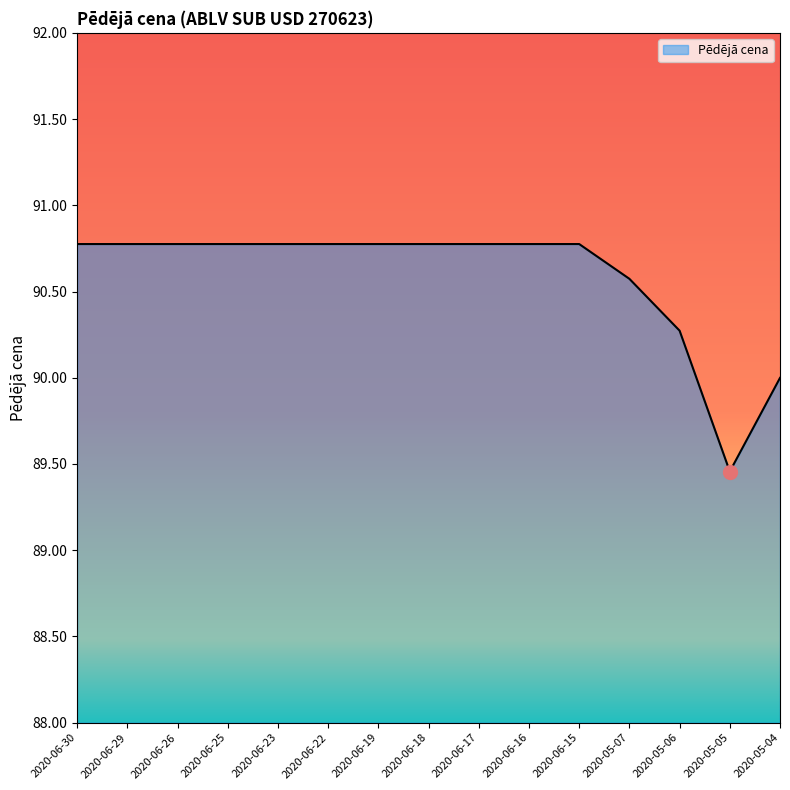

What position from the left is 2020-05-07?

12